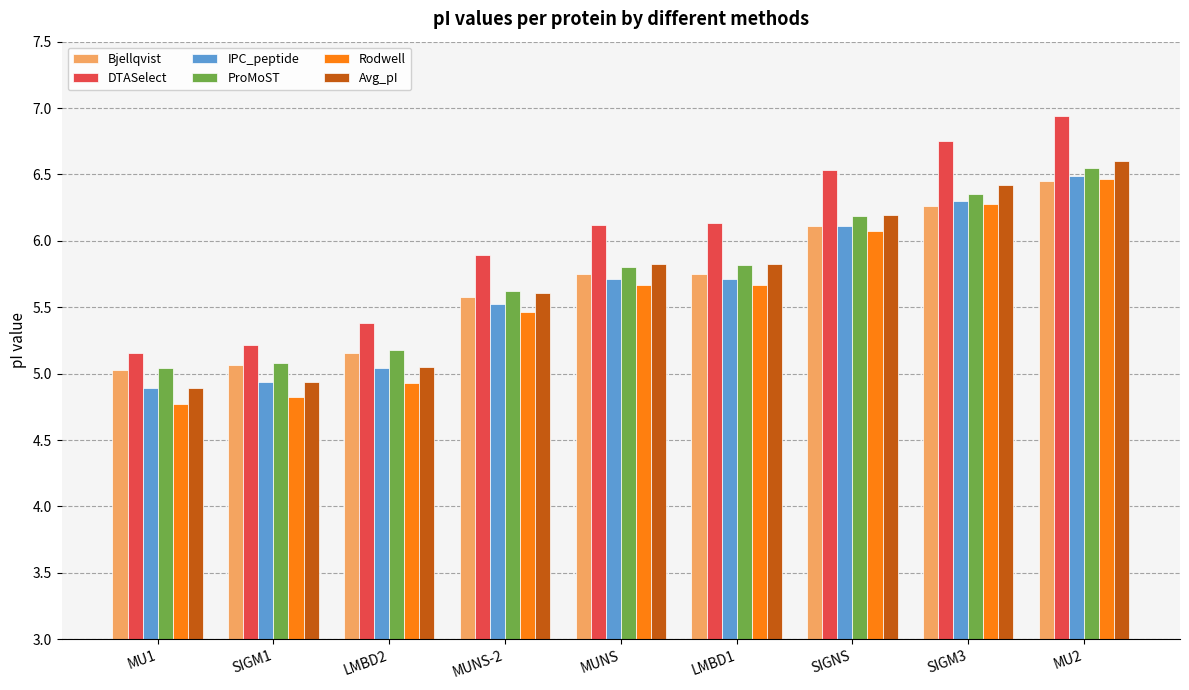

Is the value of DTASelect at MUNS-2 greater than the value of Avg_pI at SIGM3?

No